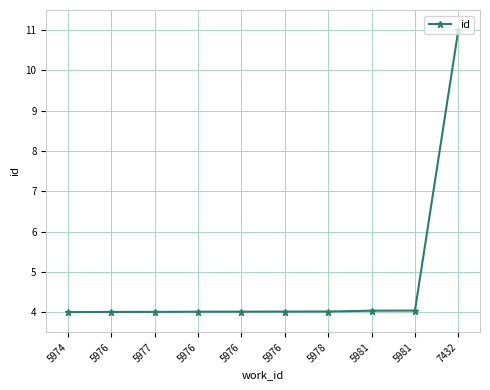

Approximately how many times larger is the value at 5981 compared to 5976?

1.0